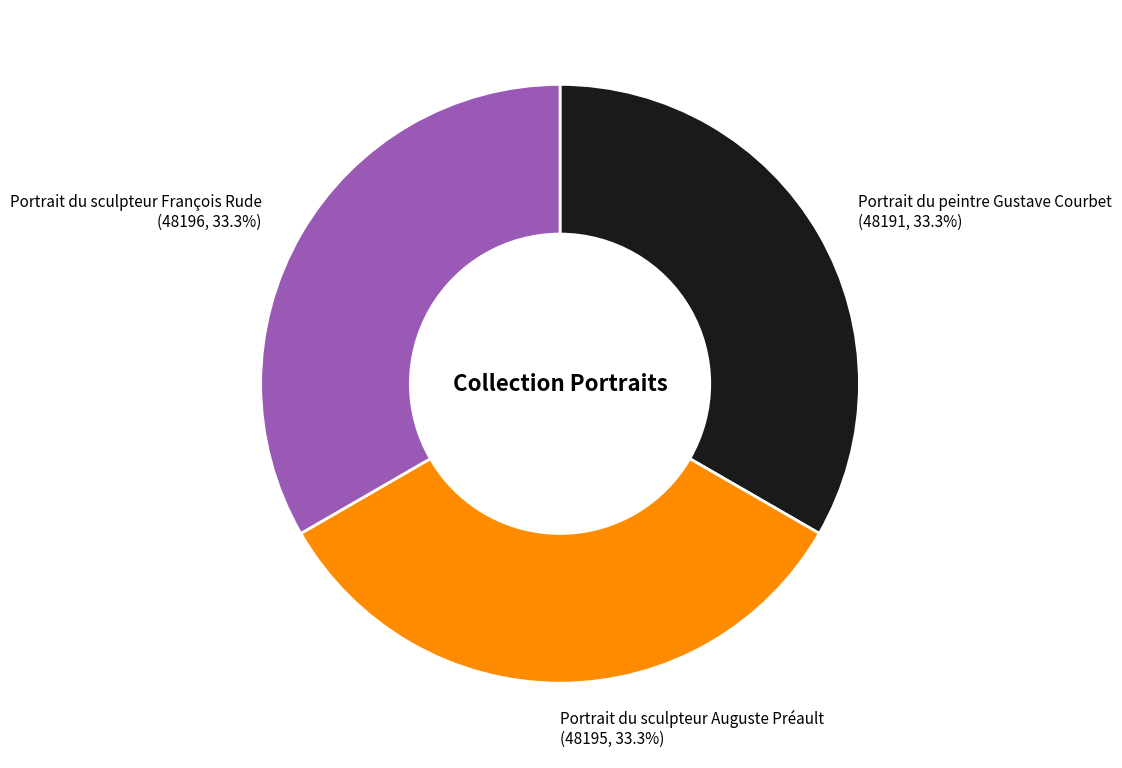

How many segments does this pie chart have?

3